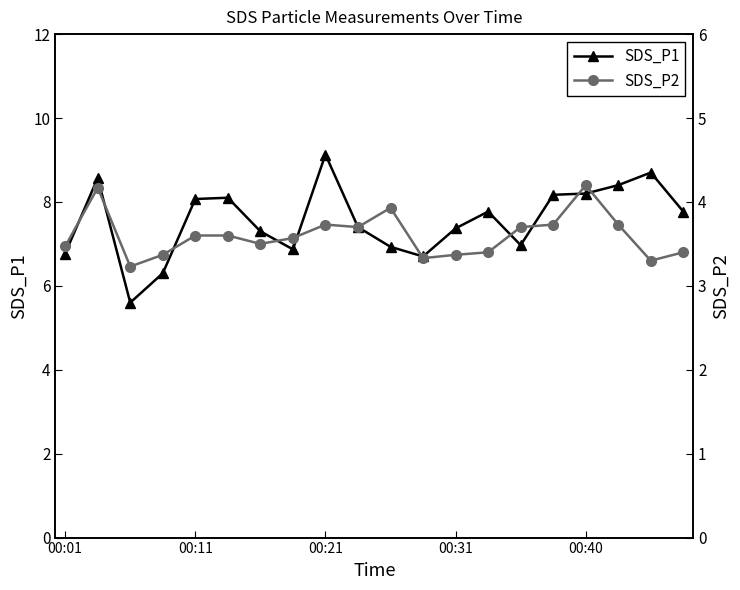

True or false: SDS_P1 has more than 0 points higher than both neighbors.

True